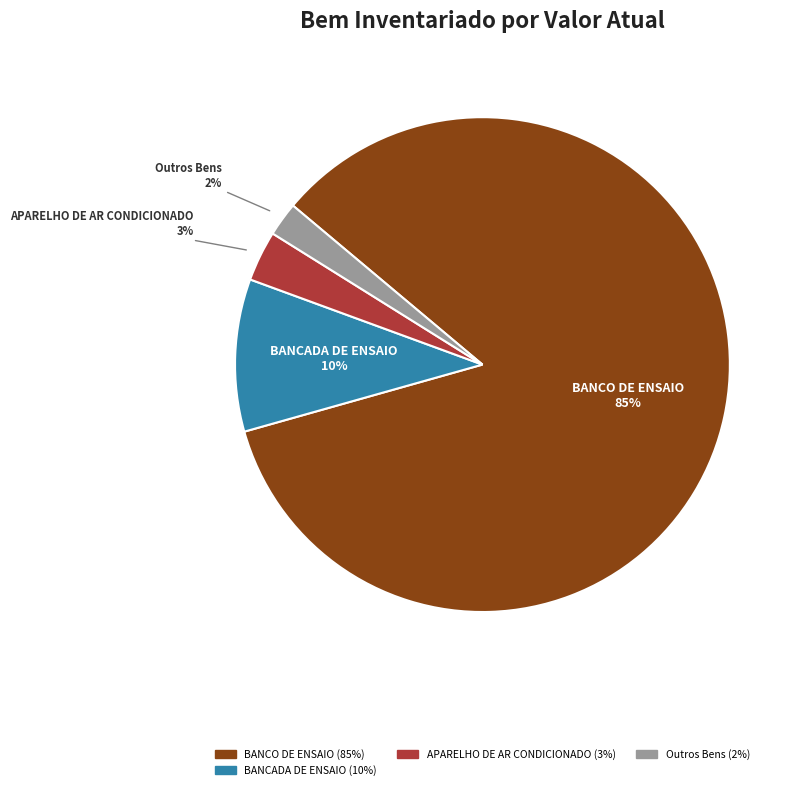

Does any single category account for the majority?

Yes